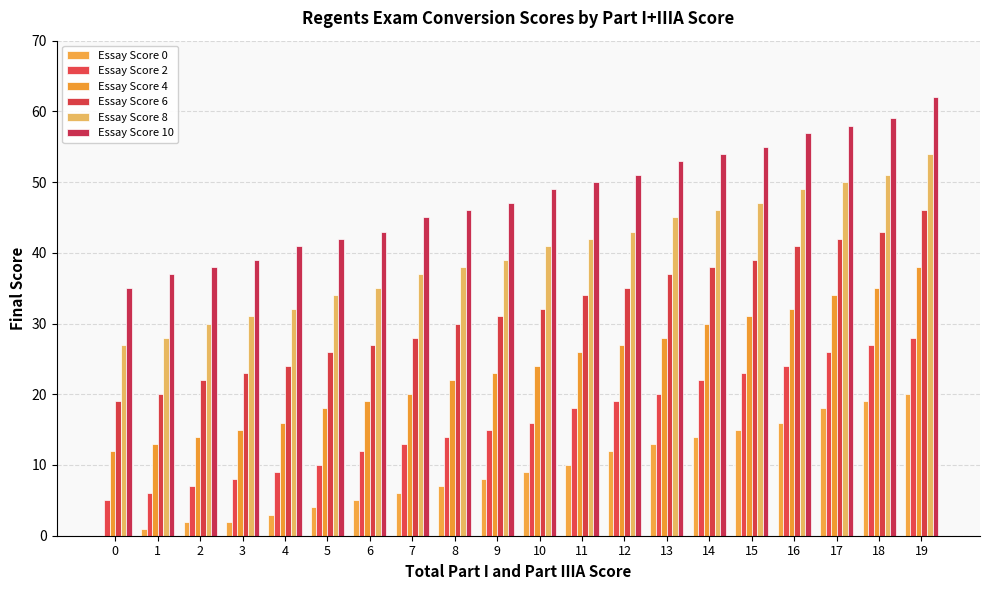

What are all the series names shown in the legend?

Essay Score 0, Essay Score 2, Essay Score 4, Essay Score 6, Essay Score 8, Essay Score 10